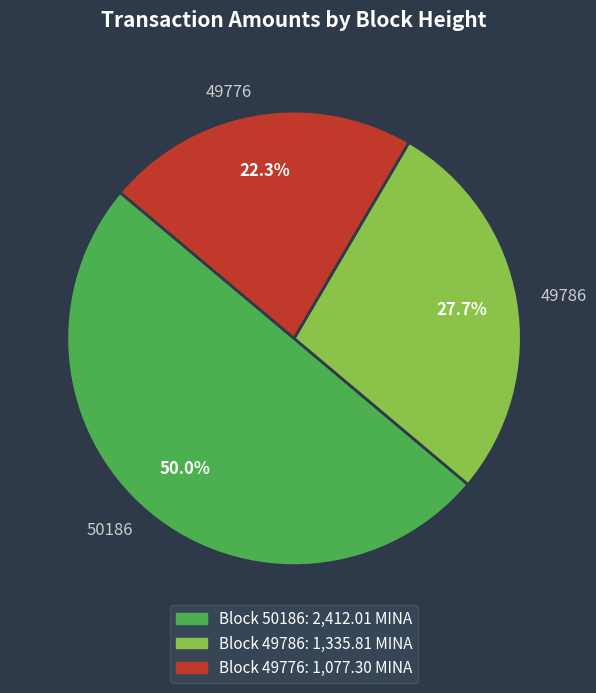

Which slice is the largest?

50186